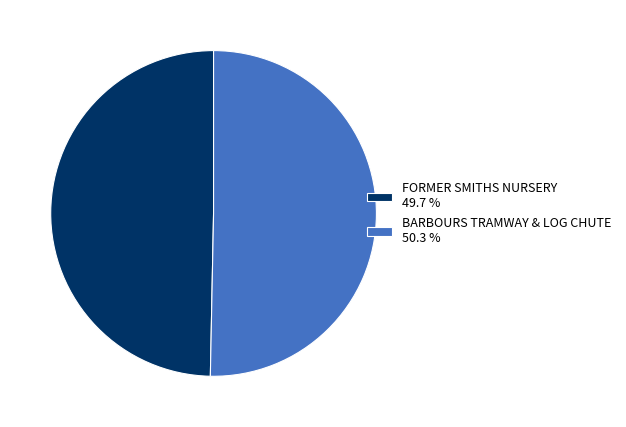

Does any single category account for the majority?

Yes